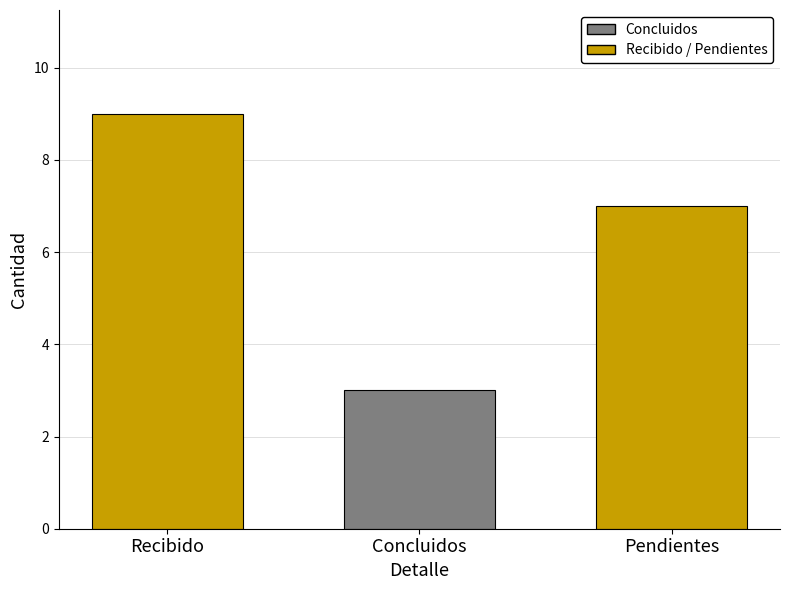

List the labels in order of value, largest first.

Recibido, Pendientes, Concluidos